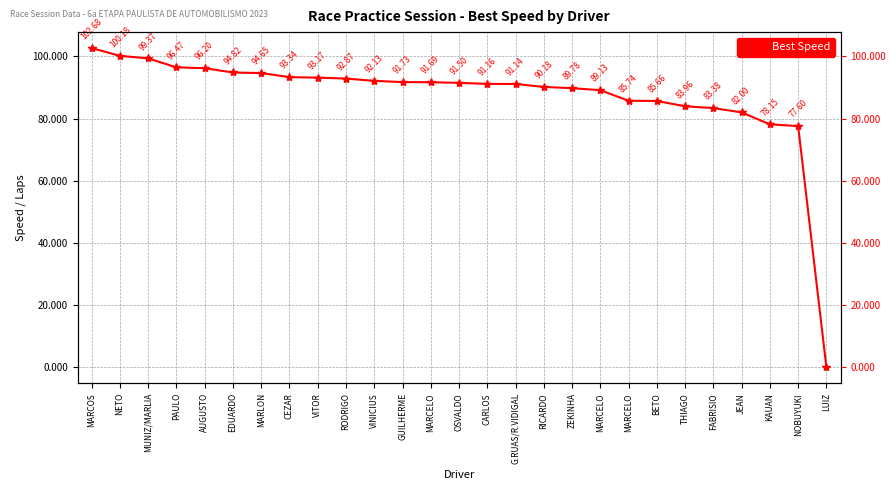

Reading left to right, what are all the values shown in this chart?

102.7	100.2	99.4	96.5	96.2	94.8	94.7	93.3	93.2	92.9	92.1	91.7	91.7	91.5	91.2	91.1	90.2	89.8	89.1	85.7	85.7	84.0	83.4	82.0	78.1	77.6	0.0